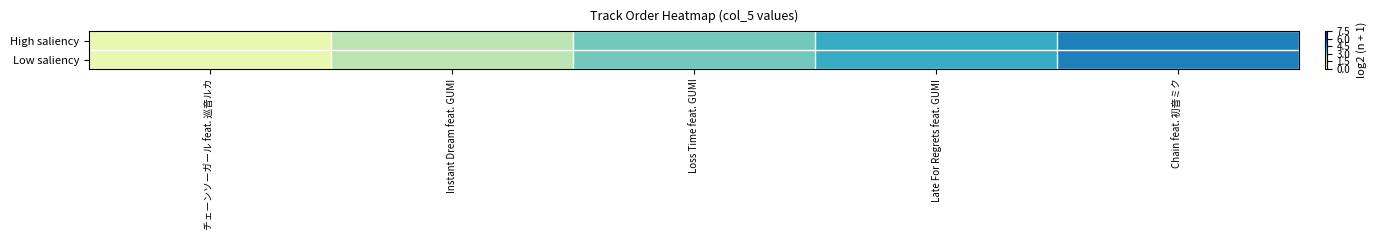

What is the total value across all series at Chain feat. 初音ミク?

10